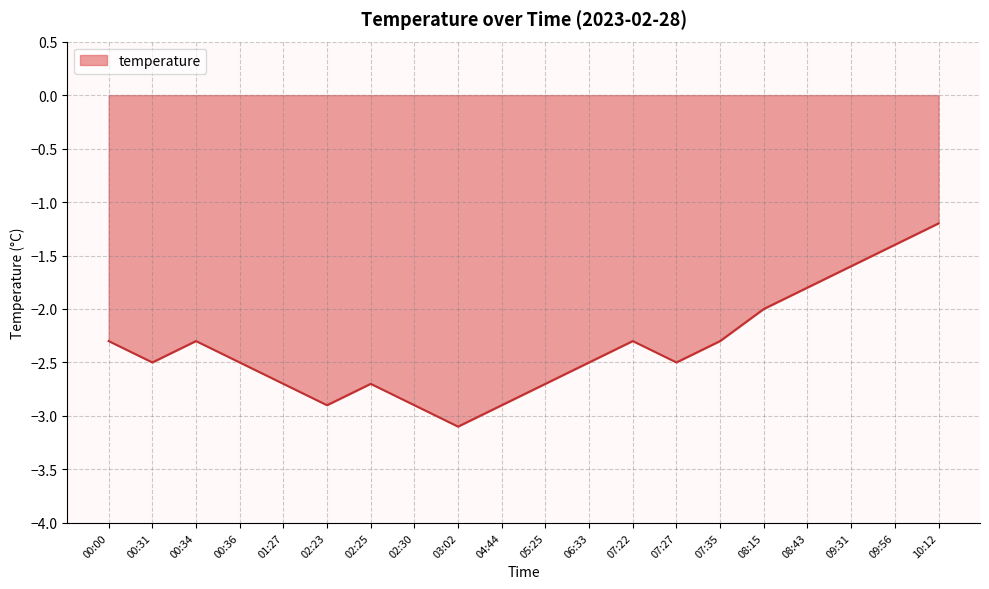

What position from the left is 06:33?

12